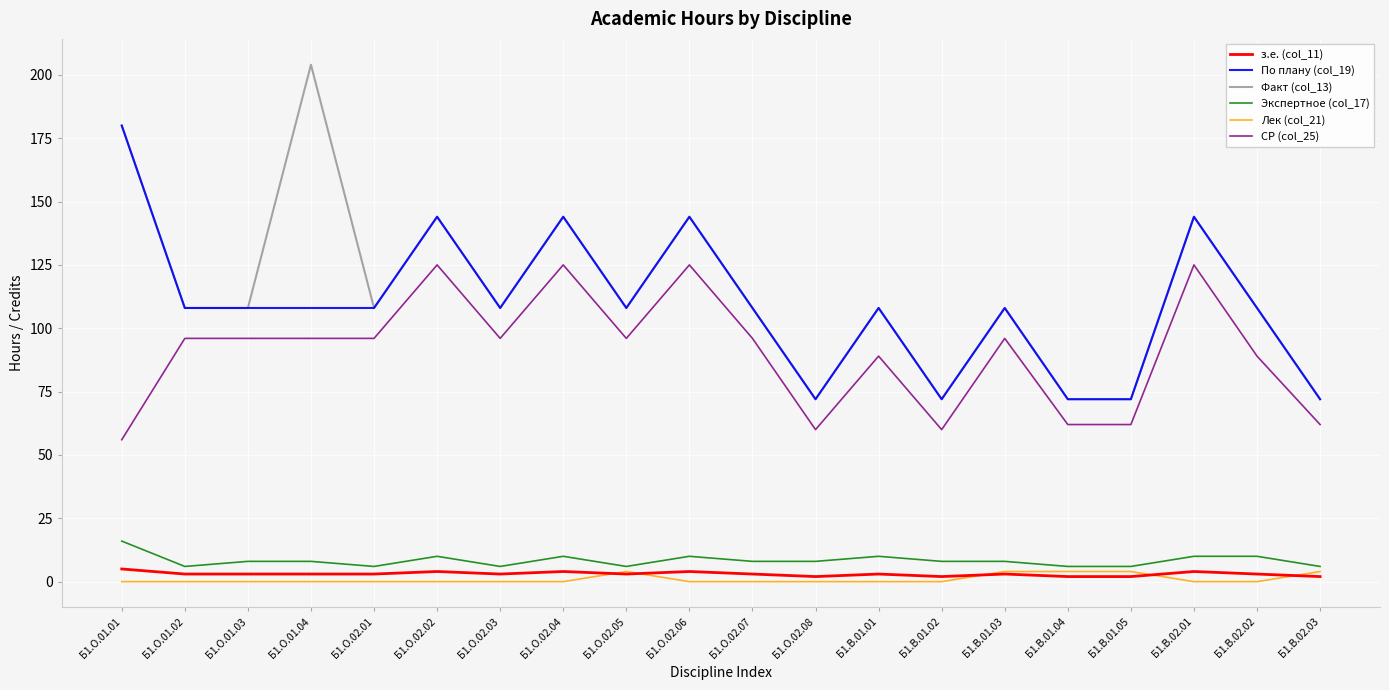

Which series has the largest total across all categories?

Факт (col_13)